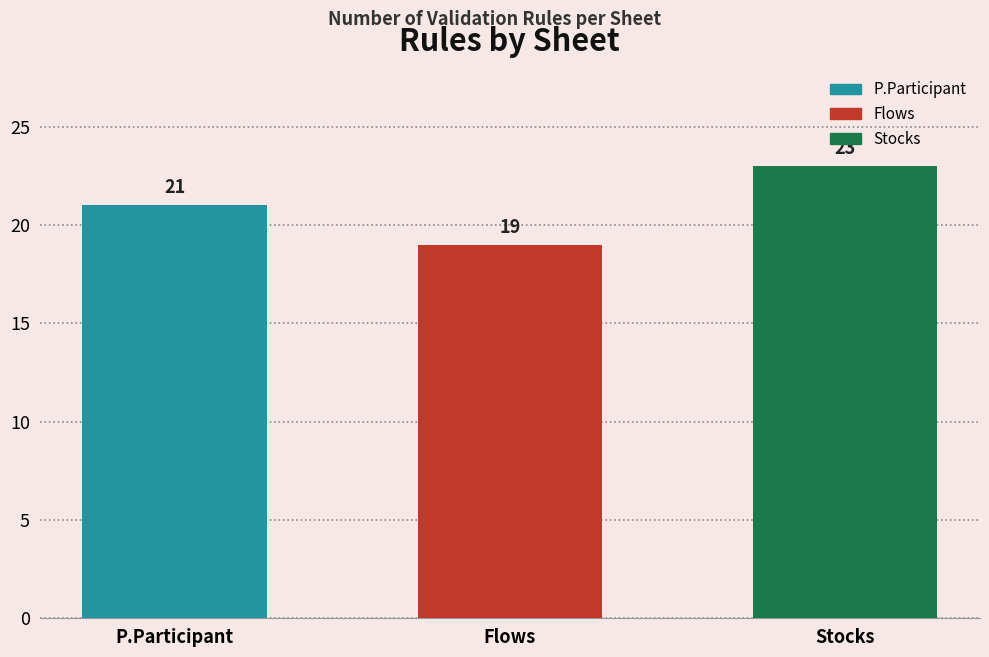

Count the number of categories in the chart.

3